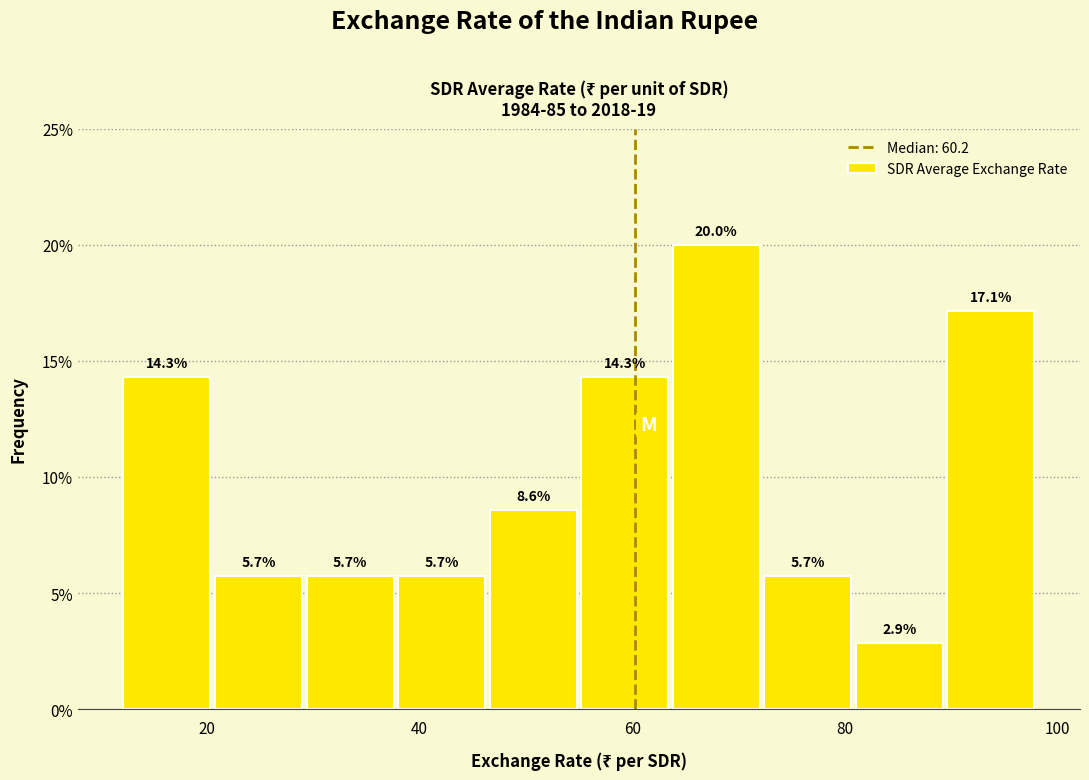

Reading left to right, list every bar in this chart as the range it spans on the x-axis followed by its height. The bar edges are not printed on the chart, so give them approximately, as read against the axis.

12 to 20: 14.3
20 to 30: 5.7
30 to 38: 5.7
38 to 46: 5.7
46 to 54: 8.6
54 to 64: 14.3
64 to 72: 20.0
72 to 80: 5.7
80 to 90: 2.9
90 to 98: 17.1